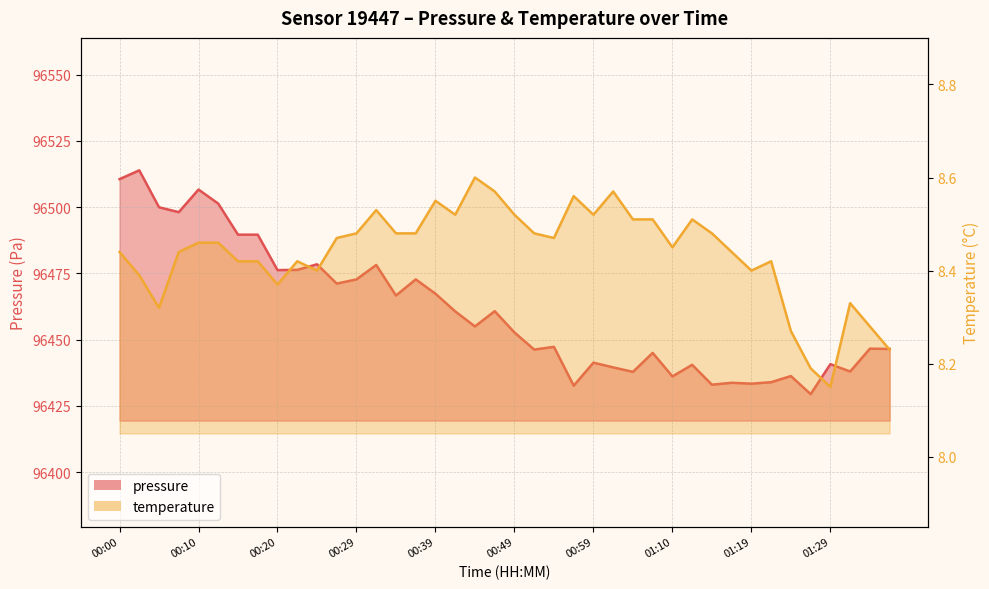

What position from the right is 00:15?

34